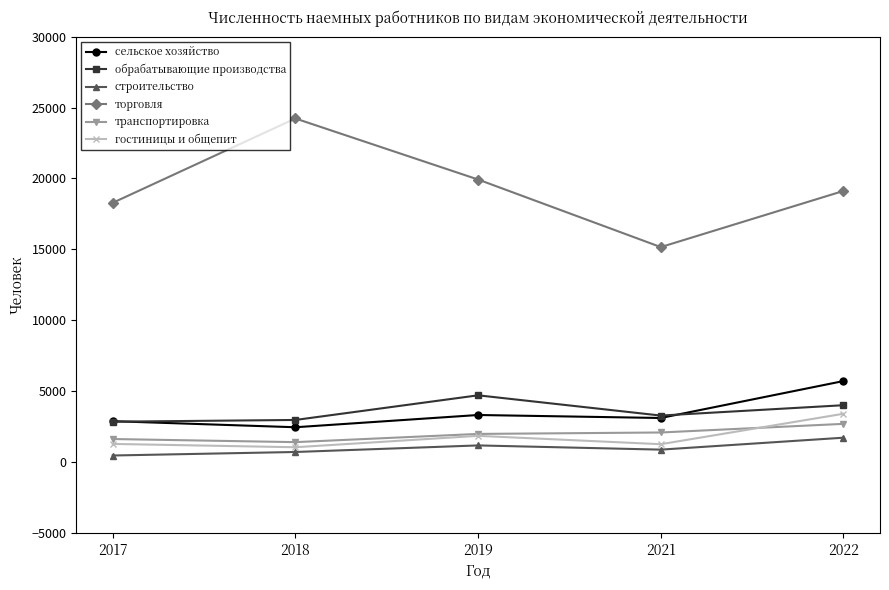

True or false: обрабатывающие производства and транспортировка cross at least once.

False